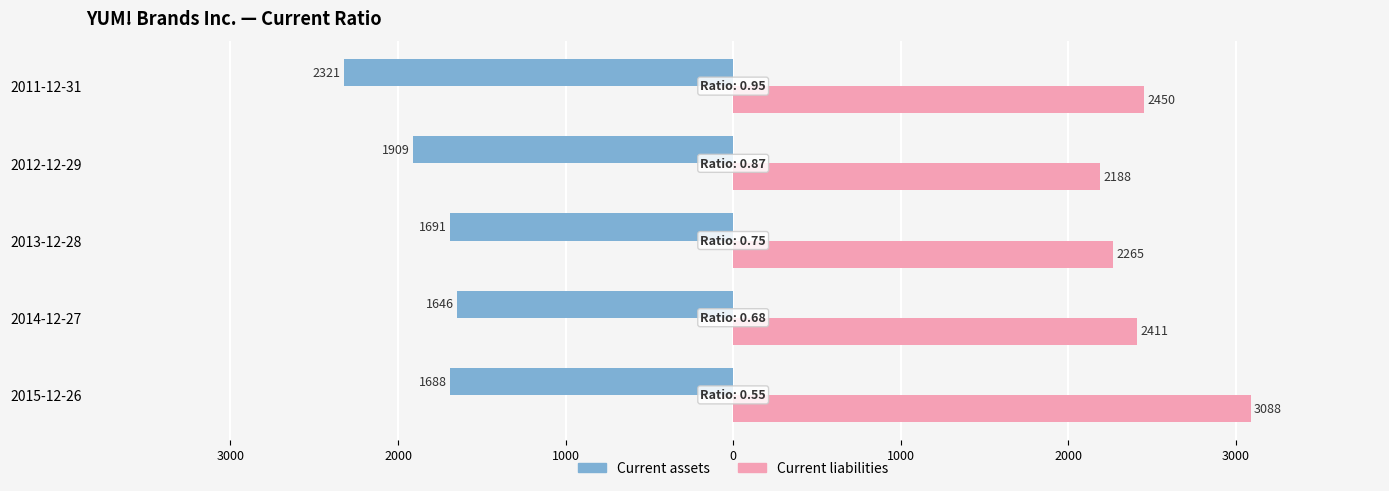

What are all the series names shown in the legend?

Current assets, Current liabilities